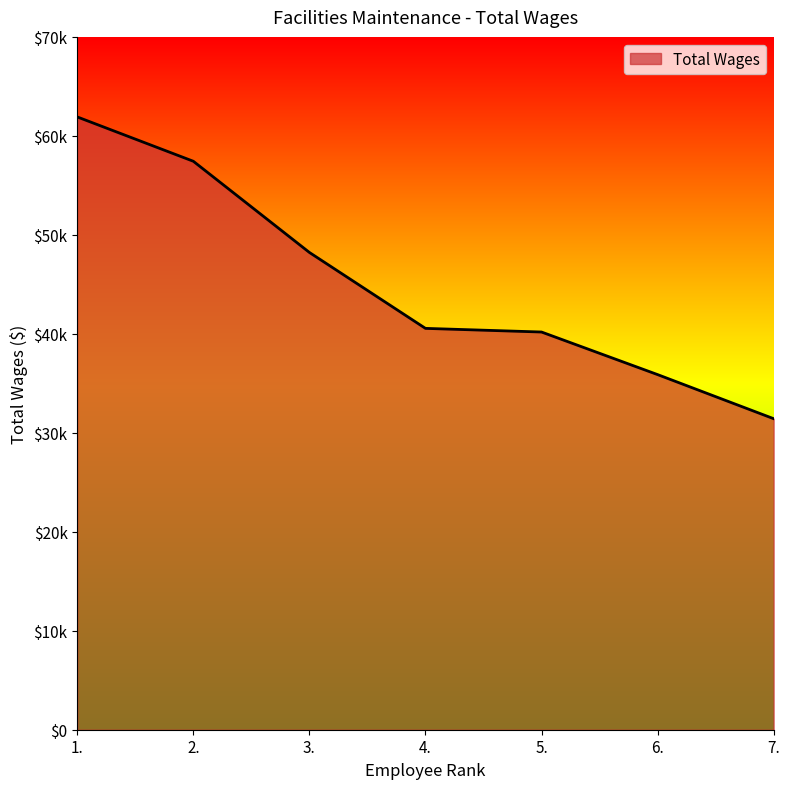

List the labels in order of value, smallest first.

7., 6., 5., 4., 3., 2., 1.